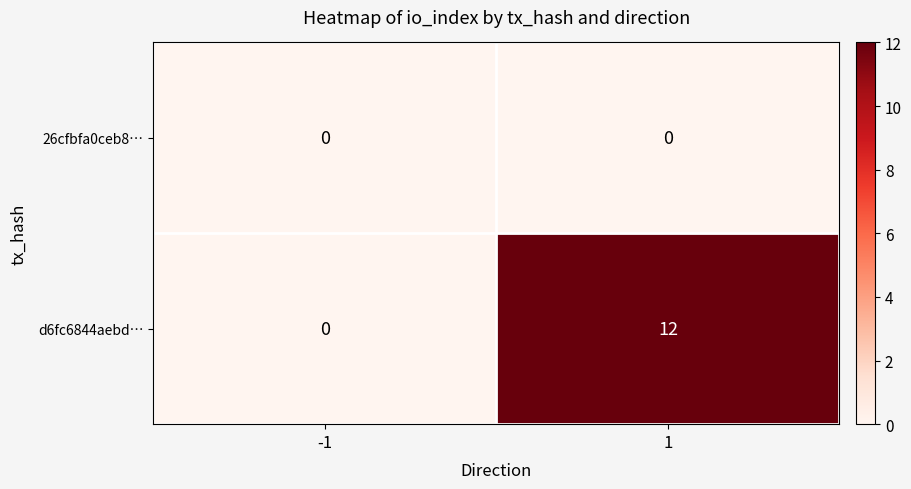

Read the d6fc6844aebd… value at 1, to the nearest 10.

10